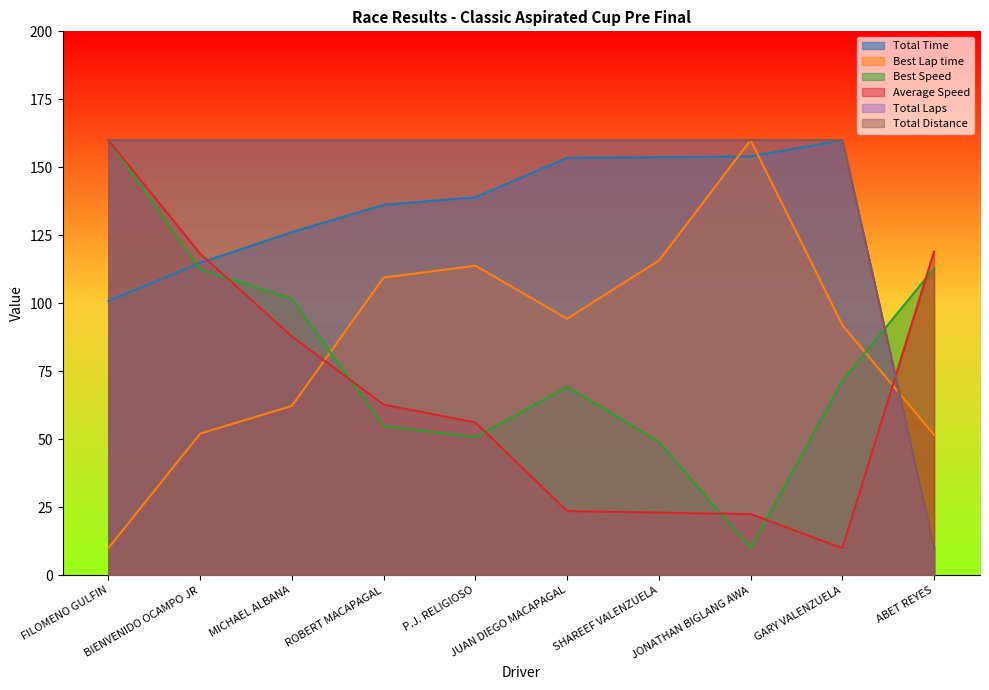

Does the chart display data point markers on the line(s)?

No